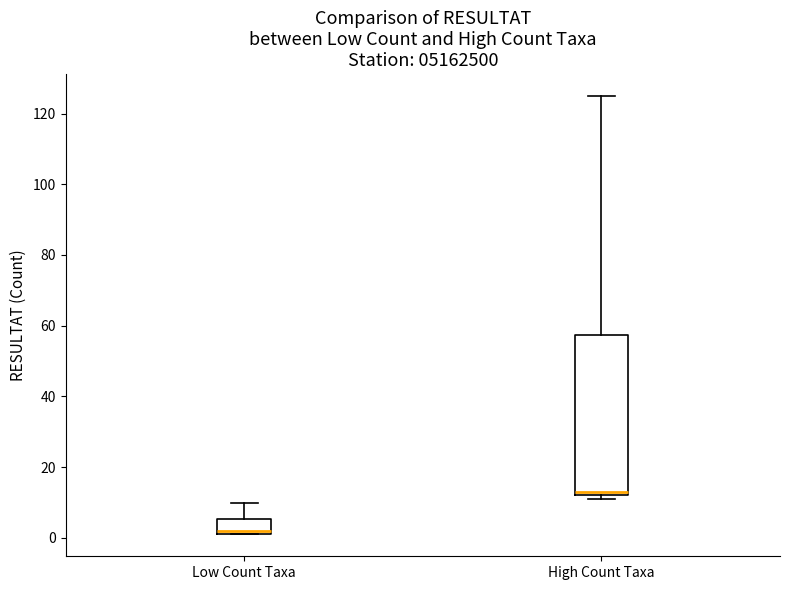

Which box is the tallest, from its lower edge to its upper edge?

High Count Taxa